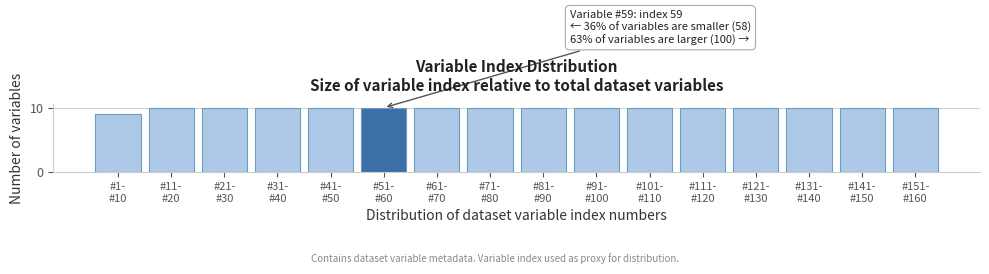

Reading left to right, list all the values displayed in this chart.

9	10	10	10	10	10	10	10	10	10	10	10	10	10	10	10